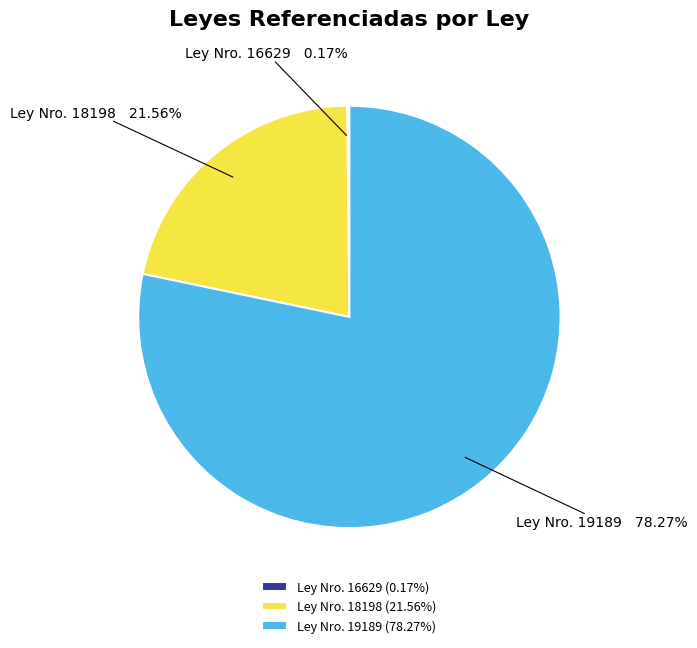

Is the sum of Ley Nro. 18198 and Ley Nro. 19189 greater than half?

Yes